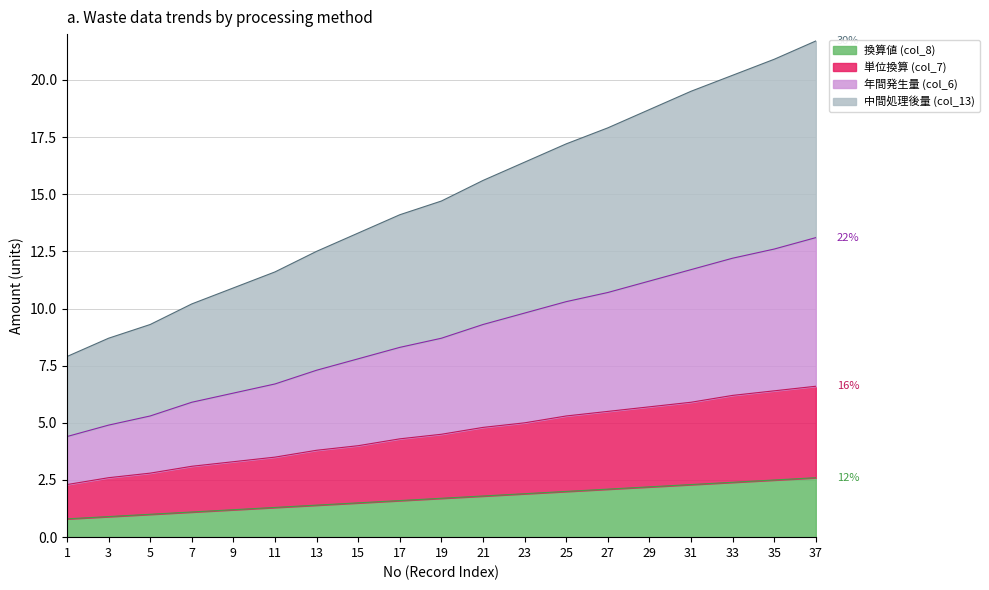

The col_13_scaled series shows 12.6 at 35. True or false?

True